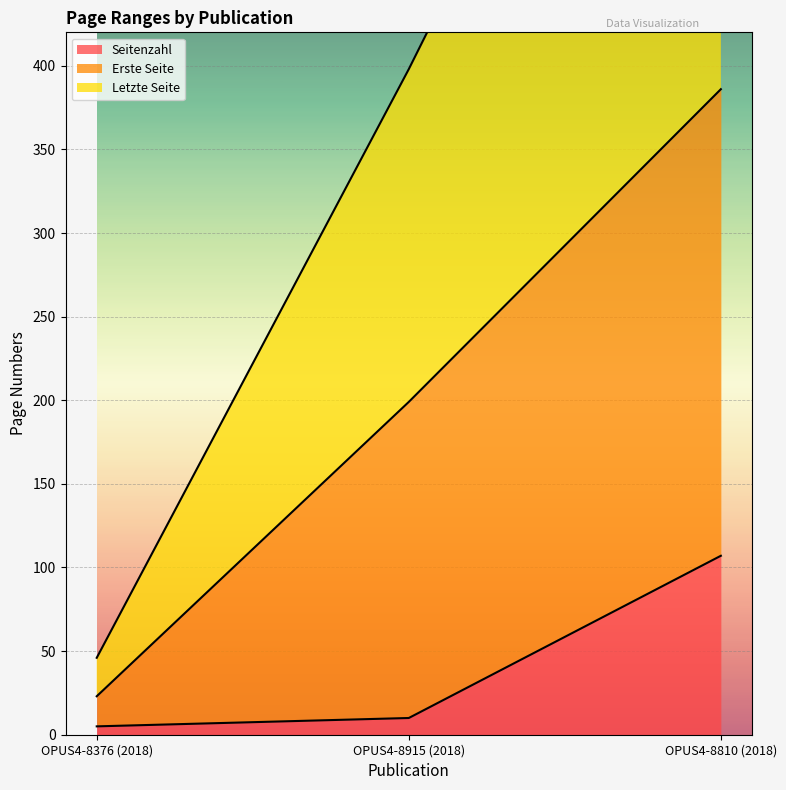

What is the maximum value for Seitenzahl?

107